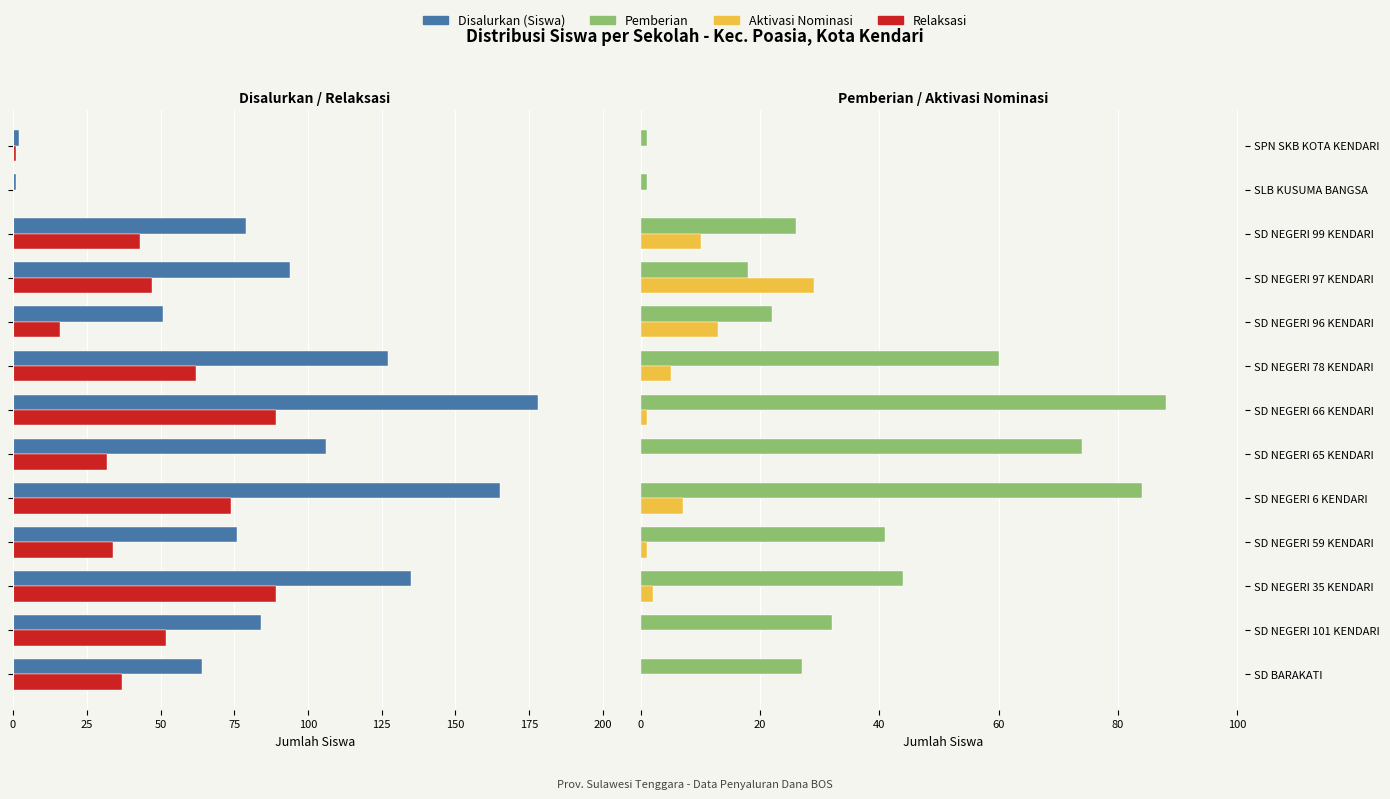

What are all the series names shown in the legend?

Disalurkan (Siswa), Relaksasi, Pemberian, Aktivasi Nominasi